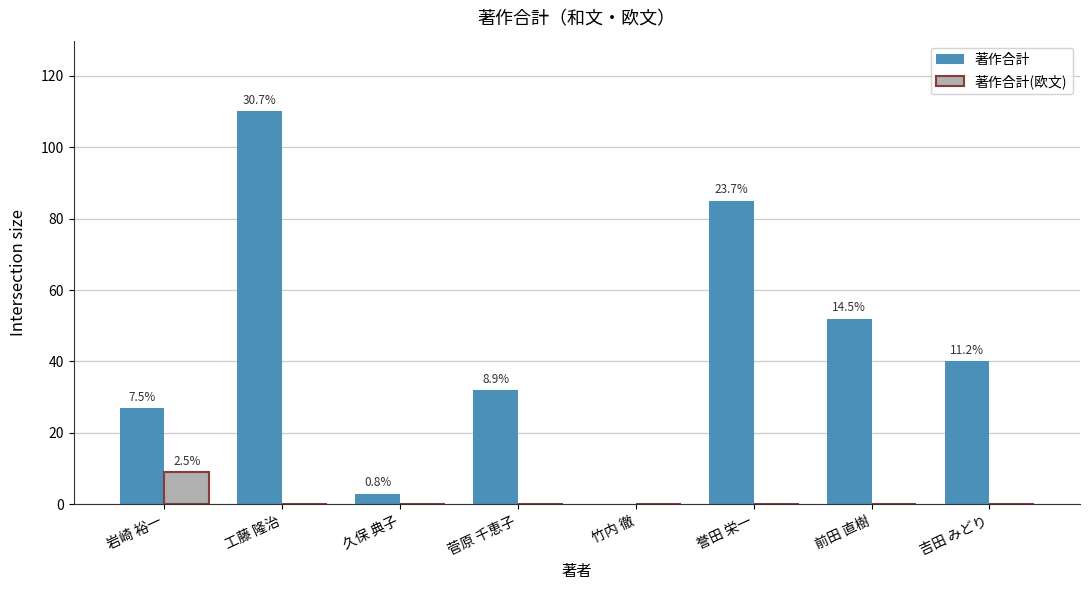

At which category is the sum across all series the highest?

工藤 隆治